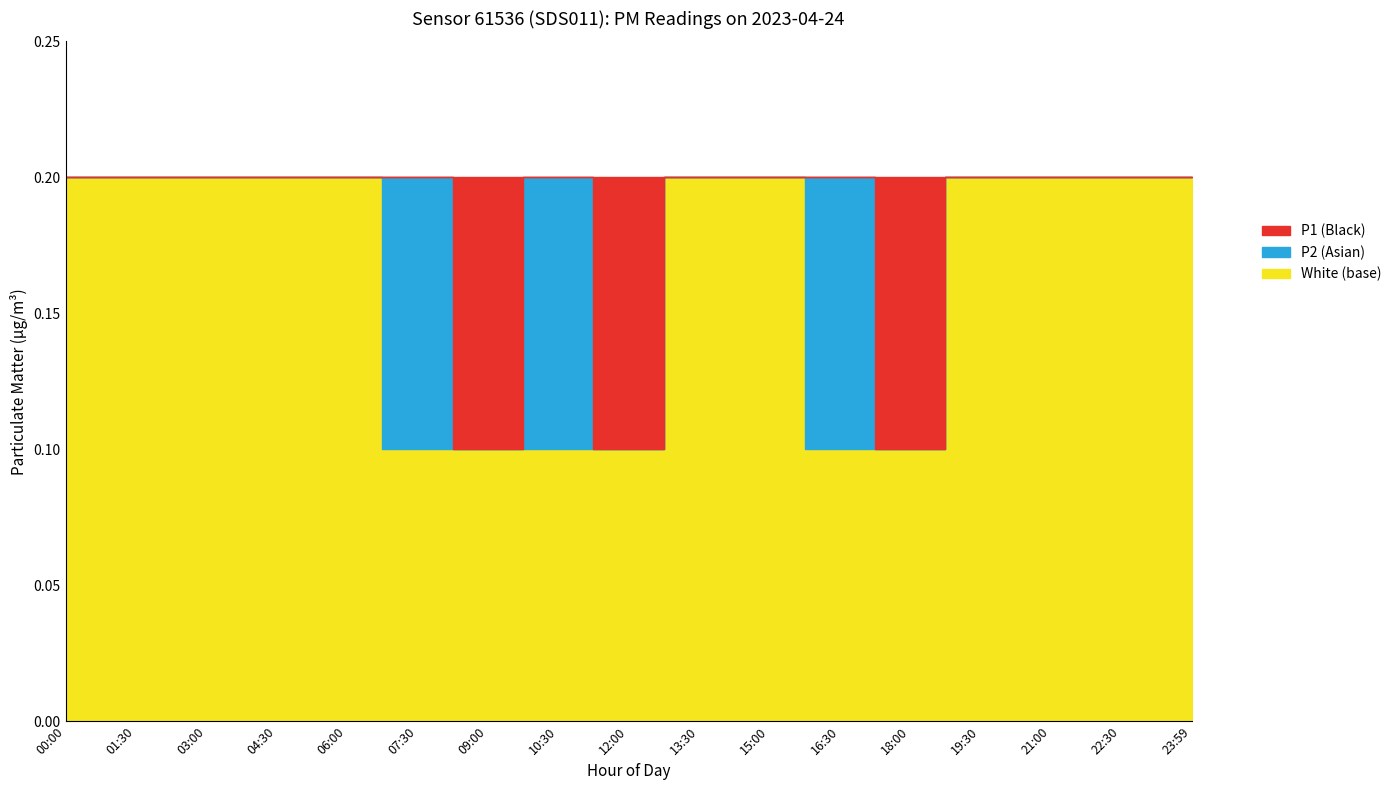

True or false: P1 has more than 2 interior local peaks.

True